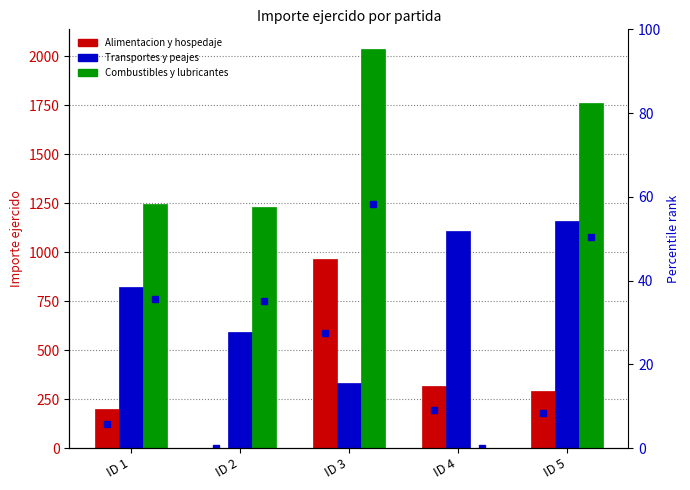

What are all the series names shown in the legend?

Alimentacion y hospedaje, Transportes y peajes, Combustibles y lubricantes